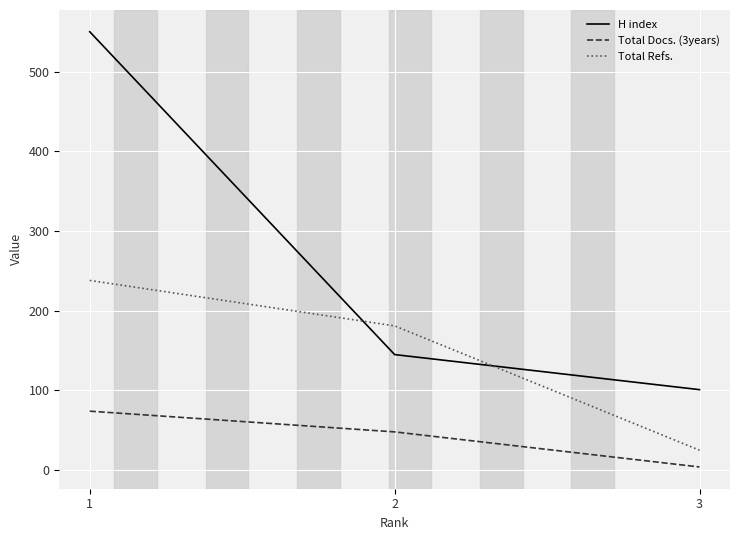

What is the sum of all Total Docs. (3years) values?

126